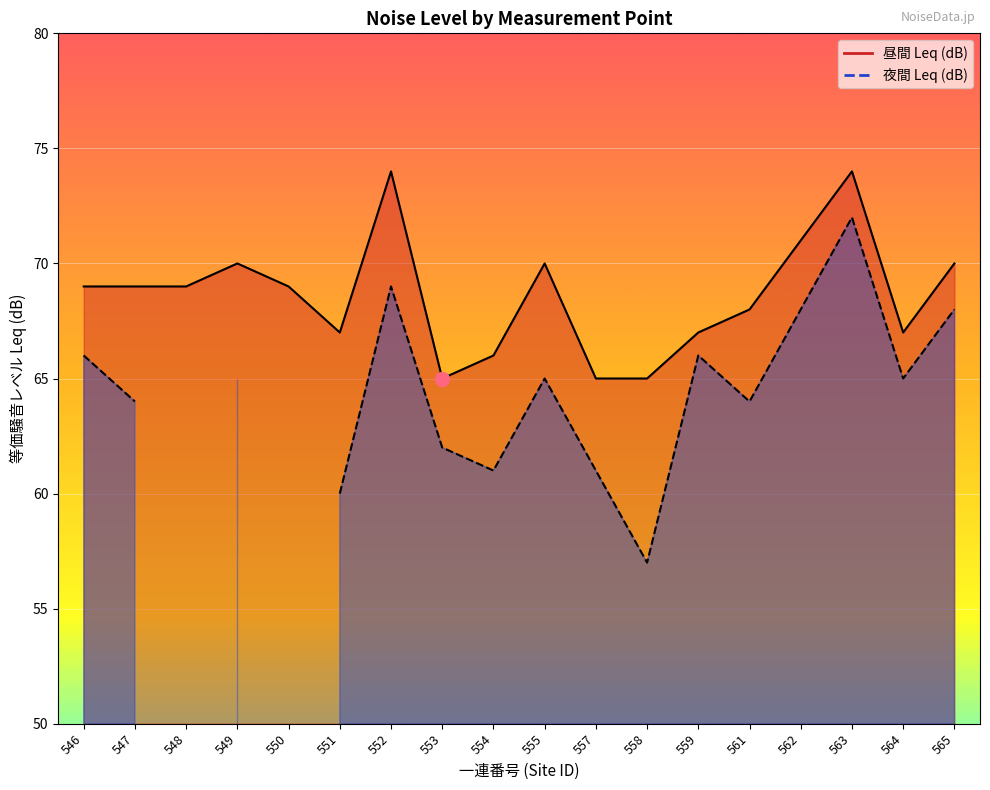

Rank the categories by value from lowest to highest.

553, 557, 558, 554, 551, 559, 564, 561, 546, 547, 548, 550, 549, 555, 565, 562, 552, 563